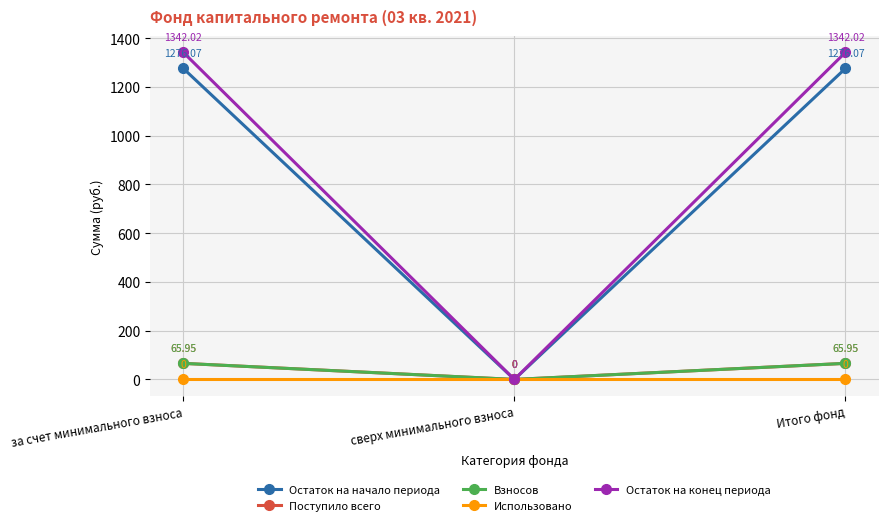

Reading right to left, extract all data points from this chart.

Остаток на начало периода: 1276.1	0.0	1276.1
Поступило всего: 66.0	0.0	66.0
Взносов: 66.0	0.0	66.0
Использовано: 0.0	0.0	0.0
Остаток на конец периода: 1342.0	0.0	1342.0